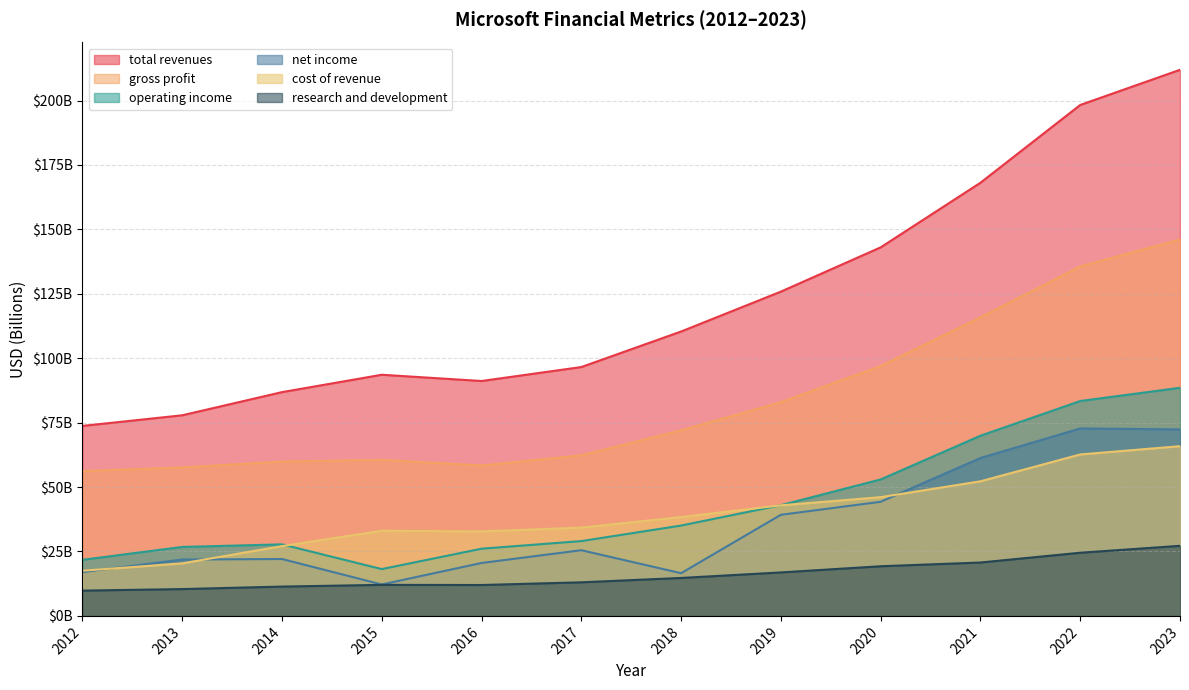

True or false: net income has a value of 17.0 at 2012.

True